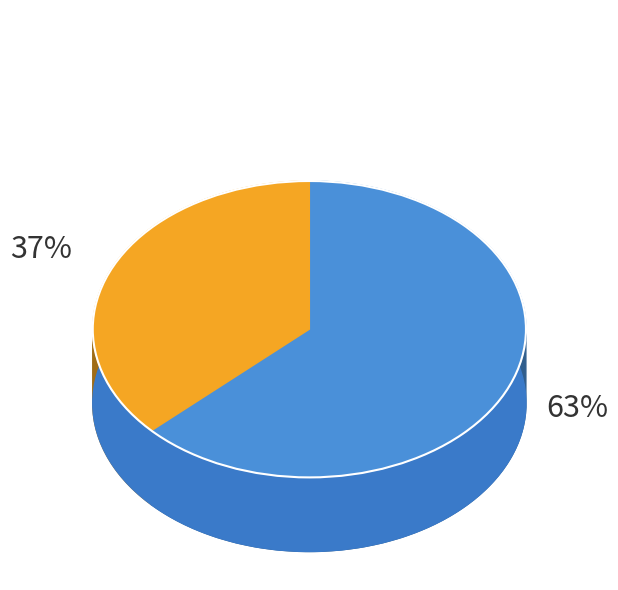

How many slices are in this pie chart?

2